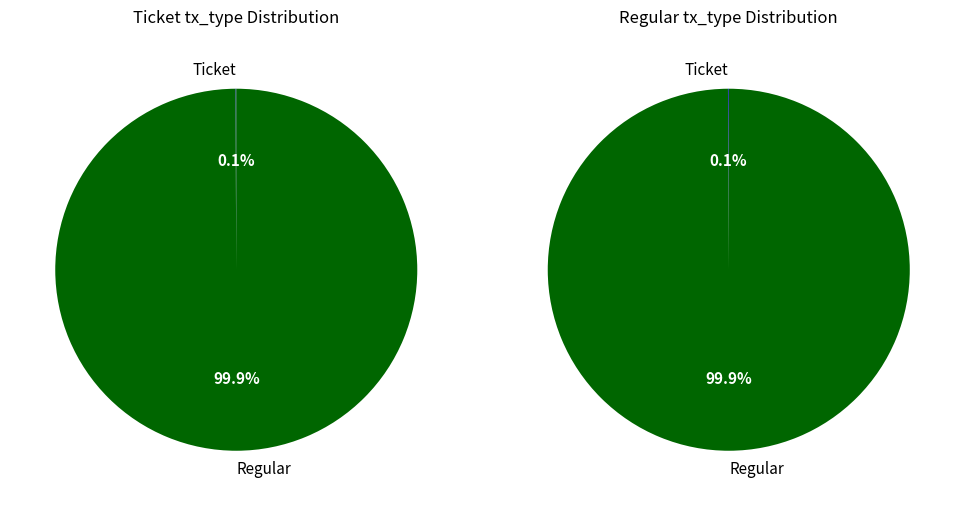

Does any single category account for the majority?

Yes